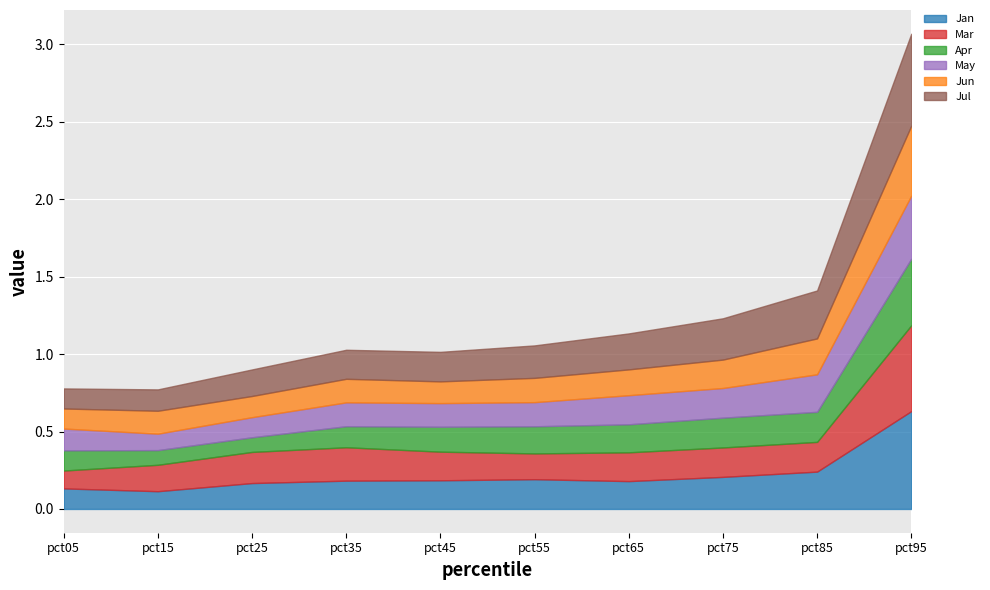

Rank the series by their maximum value, from highest to lowest.

Jan, Jul, Mar, Jun, Apr, May